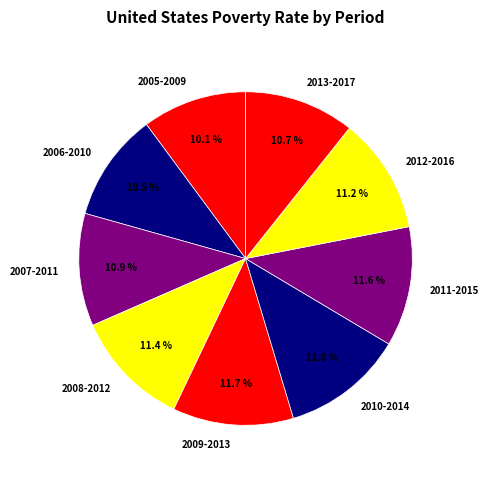

What is the ratio of the value at 2010-2014 to the value at 2006-2010?

1.1